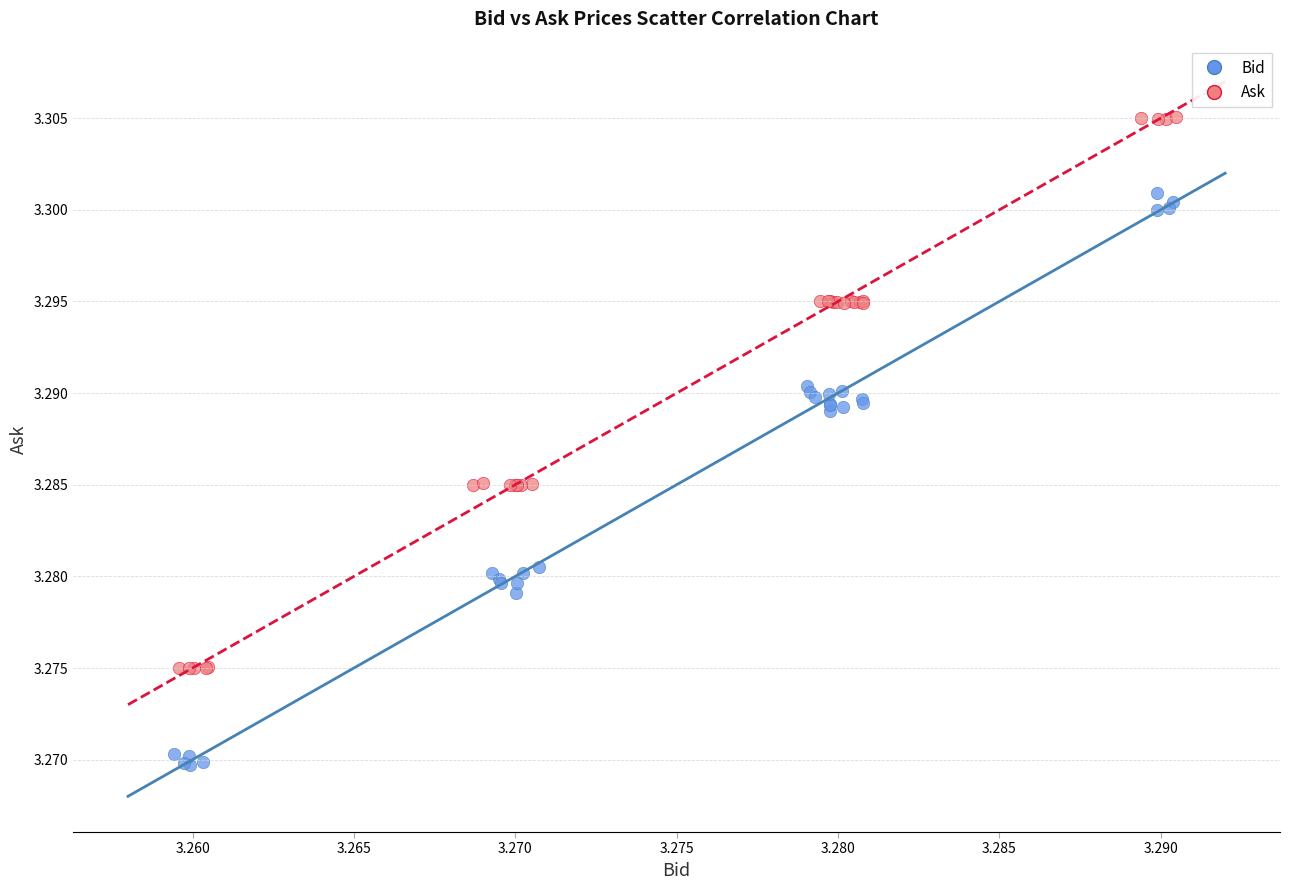

Which series reaches the maximum Y coordinate?

Ask